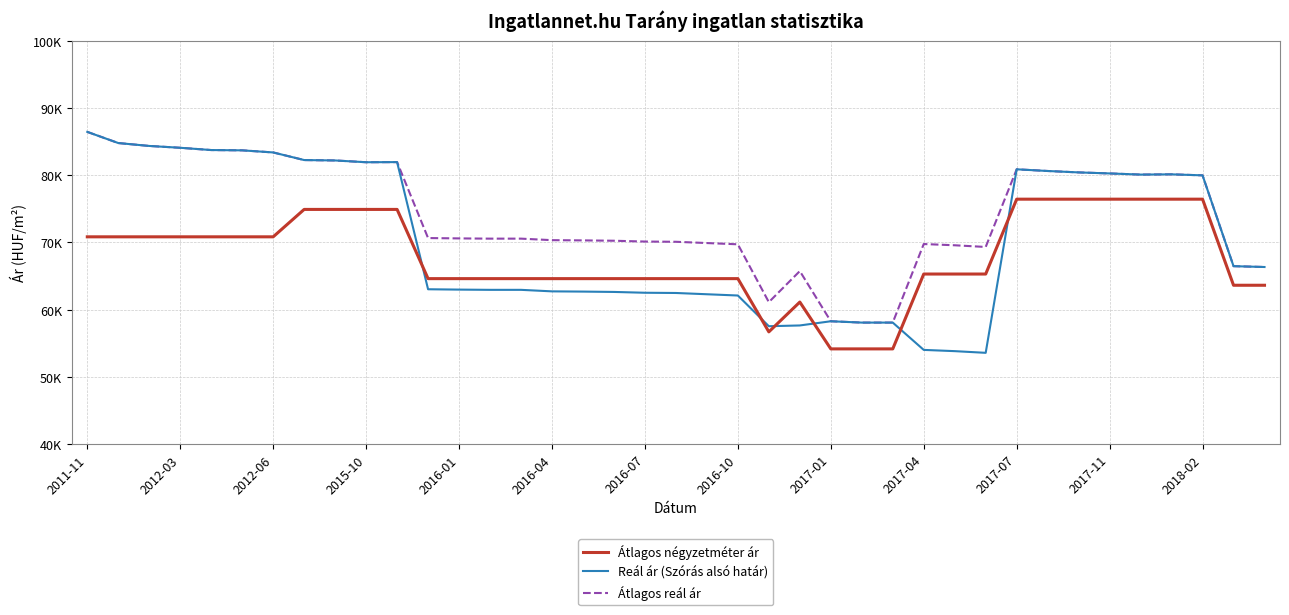

Reading left to right, list all the values displayed in this chart.

Átlagos négyzetméter ár: 70833	70833	70833	70833	70833	70833	70833	74909	74909	74909	74909	64615	64615	64615	64615	64615	64615	64615	64615	64615	64615	64615	56698	61132	54166	54166	54166	65299	65299	65299	76433	76433	76433	76433	76433	76433	76433	63630	63630
Reál ár (Szórás alsó határ): 86441	84781	84348	84076	83739	83695	83383	82251	82190	81926	81946	63035	62983	62948	62948	62722	62688	62636	62515	62481	62292	62105	57538	57651	58275	58077	58077	54016	53831	53580	80874	80624	80413	80260	80089	80127	79975	66469	66344
Átlagos reál ár: 86441	84781	84348	84076	83739	83695	83383	82251	82190	81926	81946	70650	70598	70563	70563	70337	70303	70251	70130	70096	69907	69720	61118	65737	58275	58077	58077	69761	69576	69325	80874	80624	80413	80260	80089	80127	79975	66469	66344